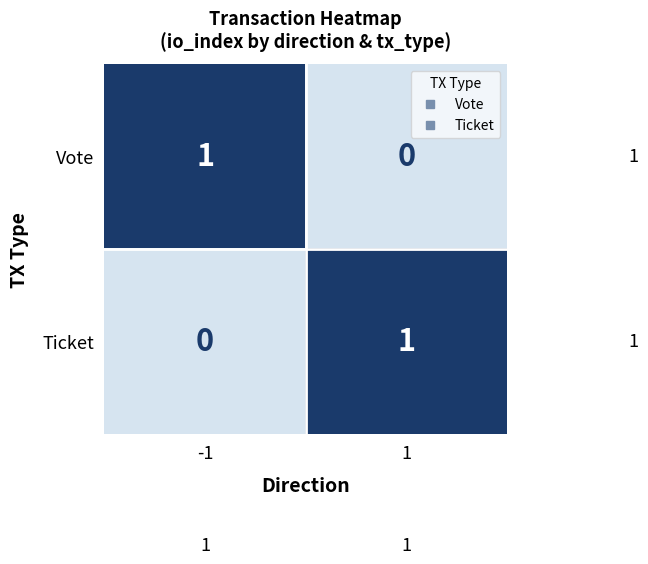

Reading left to right, transcribe all the data shown in this chart.

Vote: -1=1	1=0
Ticket: -1=0	1=1